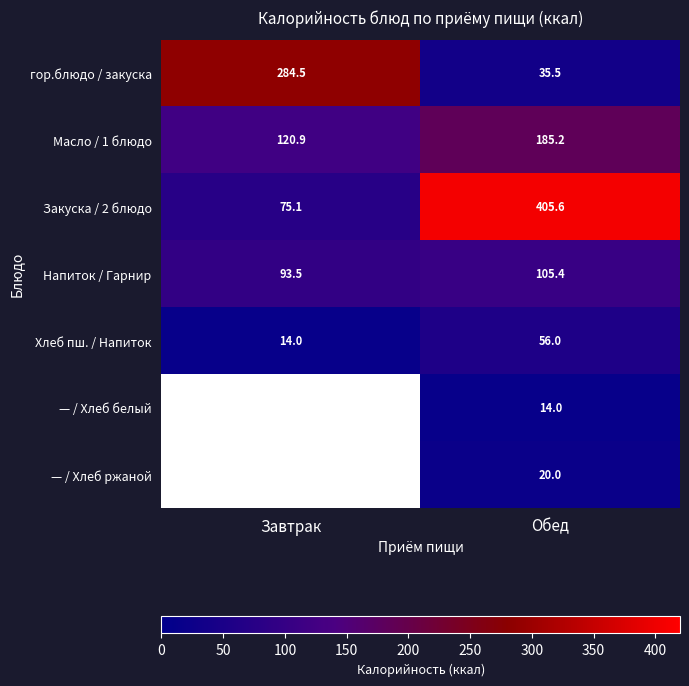

Rank the series at Обед from highest to lowest value.

Закуска / 2 блюдо, Масло / 1 блюдо, Напиток / Гарнир, Хлеб пш. / Напиток, гор.блюдо / закуска, — / Хлеб ржаной, — / Хлеб белый